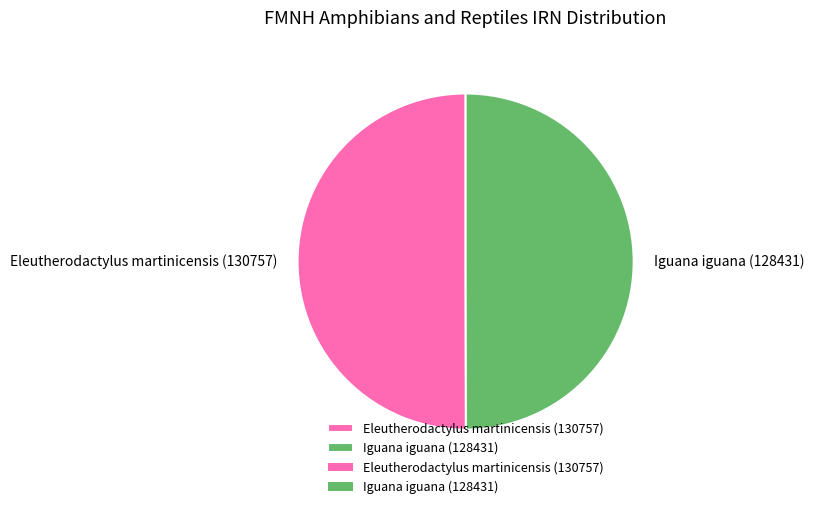

Approximately how many times larger is the value at Eleutherodactylus martinicensis (130757) compared to Iguana iguana (128431)?

1.0